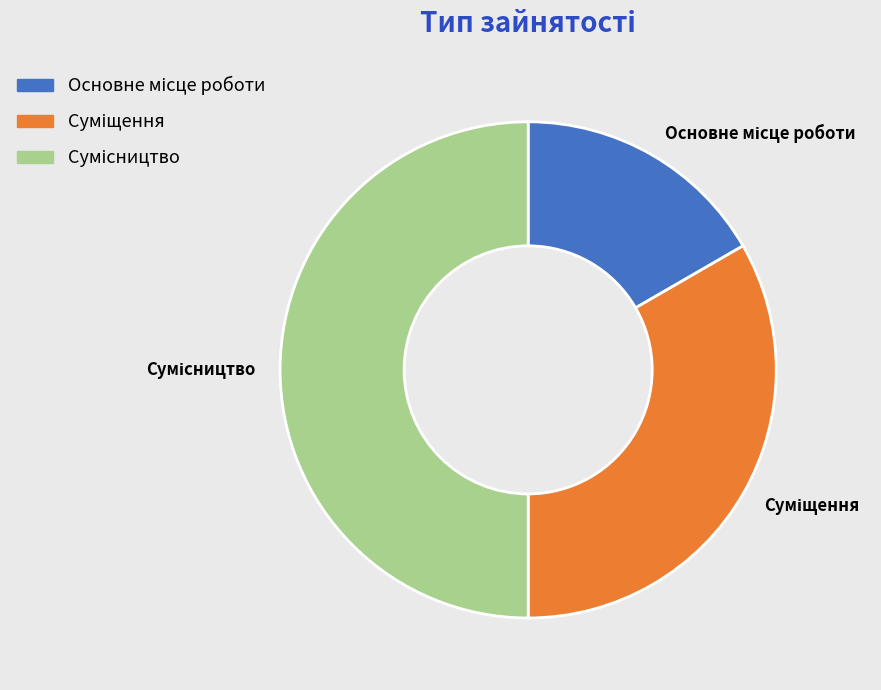

Is there any slice that represents more than half of the pie?

No